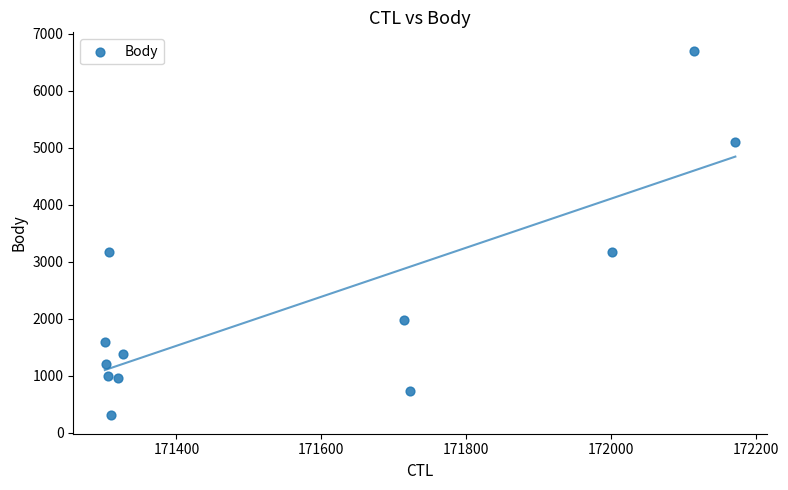

What is the average Y value?

2277